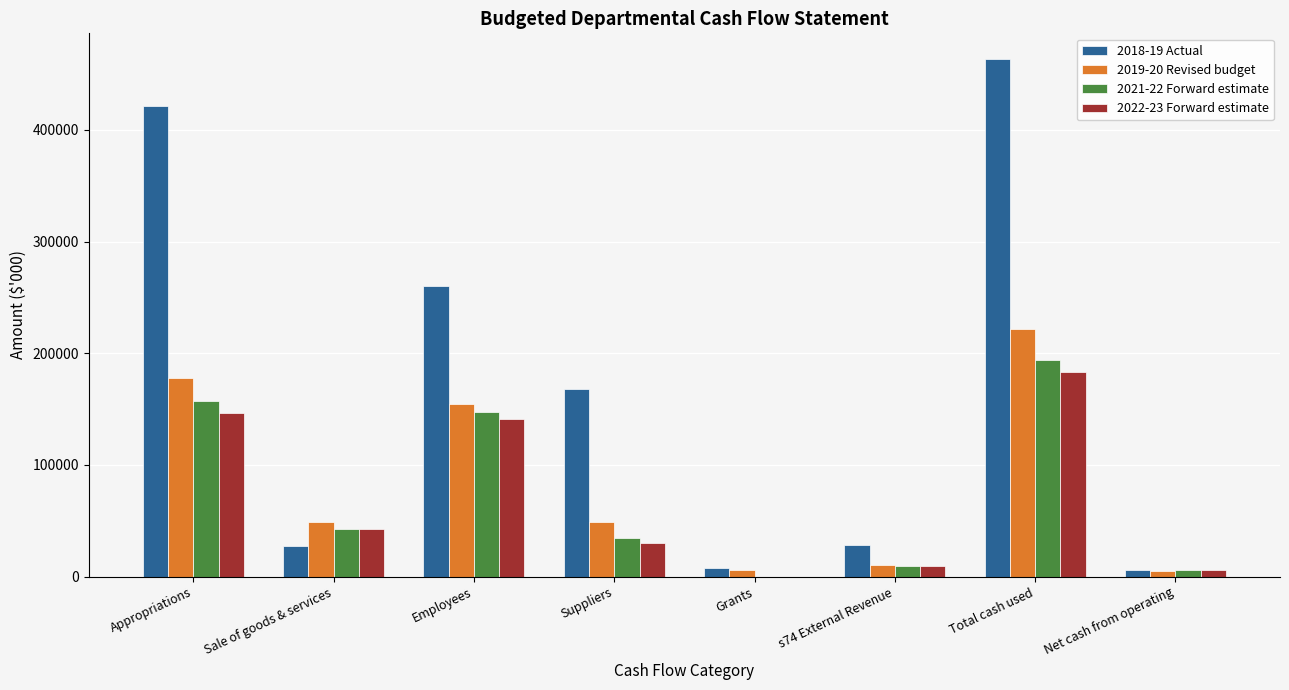

Which series has the largest total across all categories?

2018-19 Actual